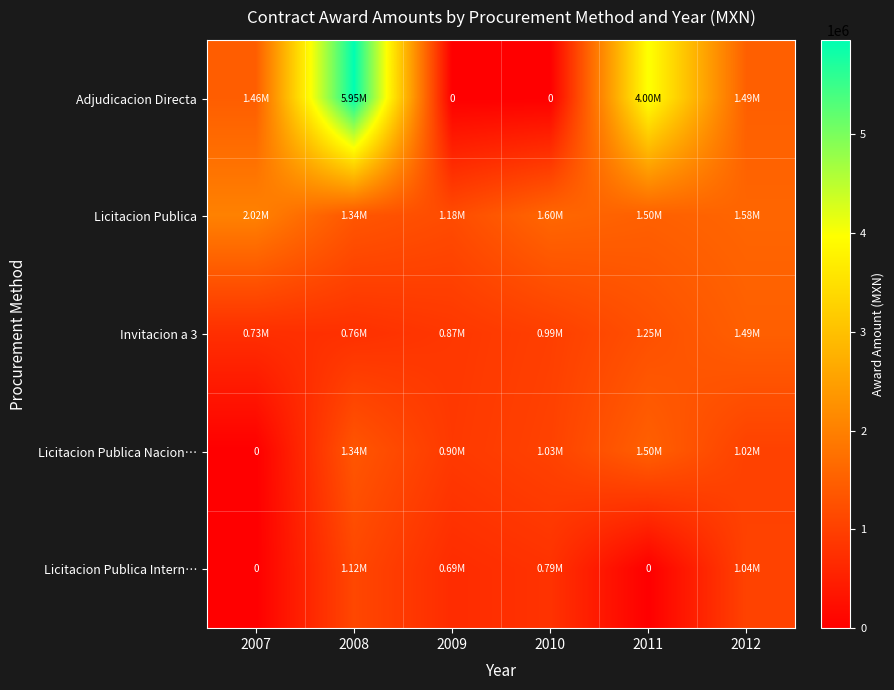

What is the total value across all series at 2009?

3641409.7